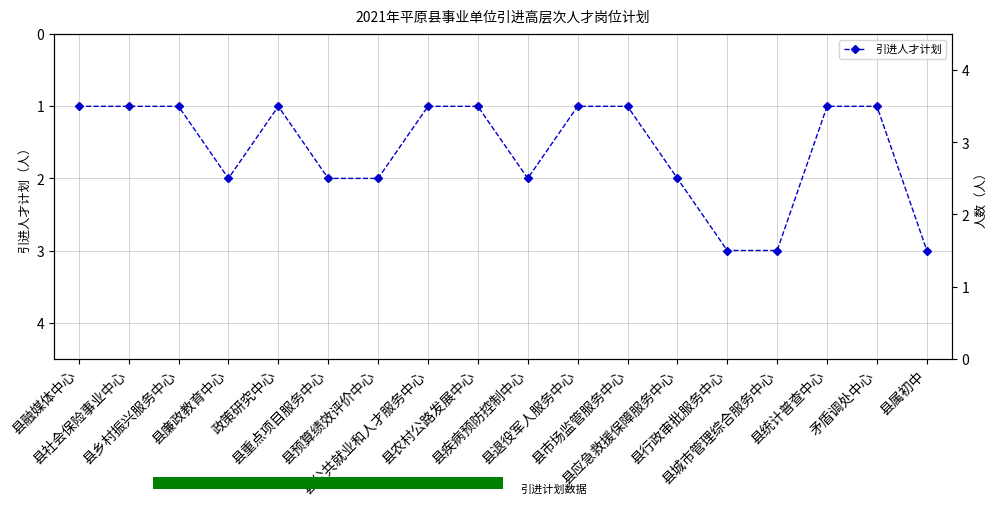

What is the ratio of the value at 县行政审批服务中心 to the value at 县社会保险事业中心?

3.0